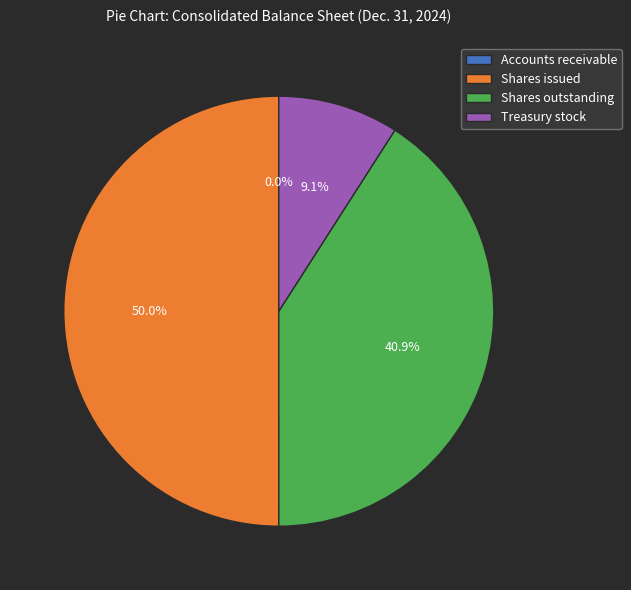

What is the largest slice in the pie chart?

Shares issued